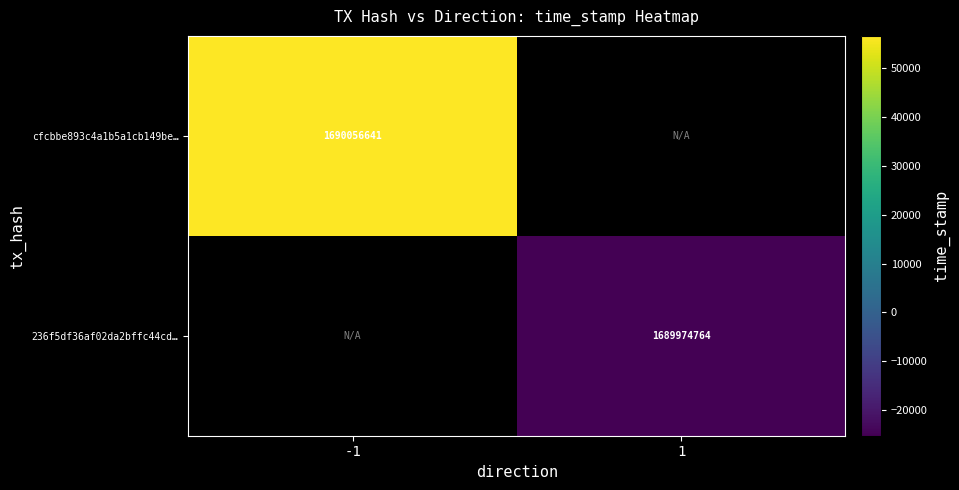

Is it true that 236f5df36af02da2bffc44cd… equals 1016418932 at 1?

False